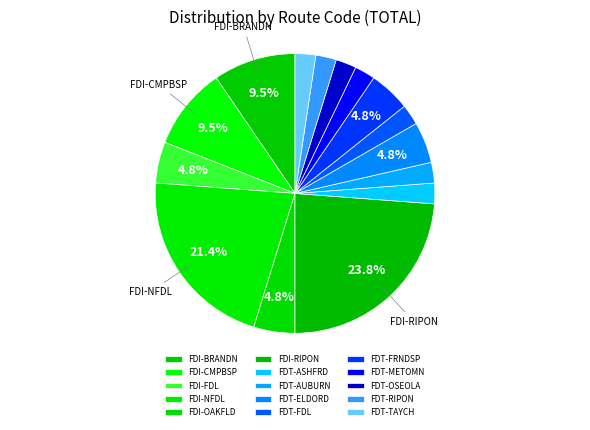

Is there a majority slice in this chart?

No